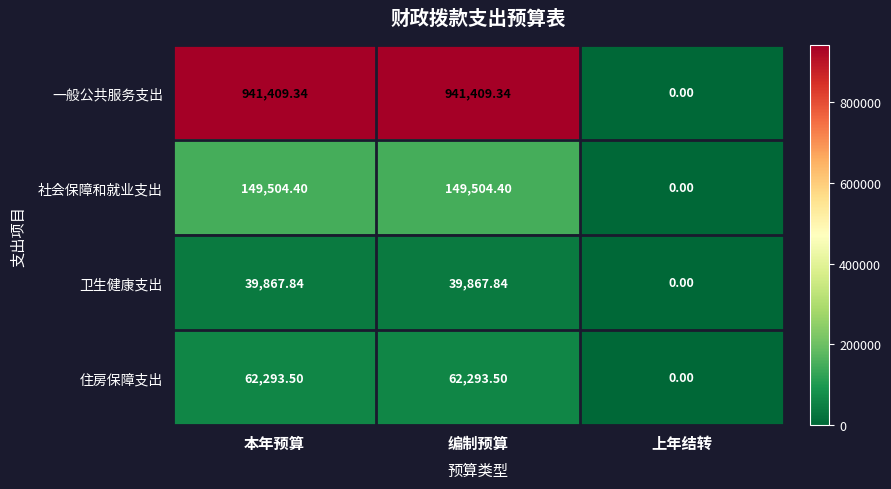

Is the value of 一般公共服务支出 at 本年预算 greater than the value of 住房保障支出 at 本年预算?

Yes